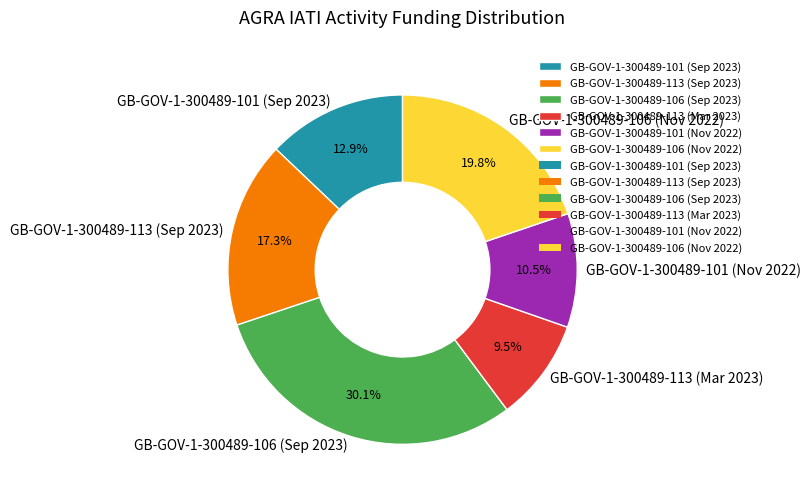

To the nearest percent, what portion does GB-GOV-1-300489-106 (Nov 2022) represent?

20%